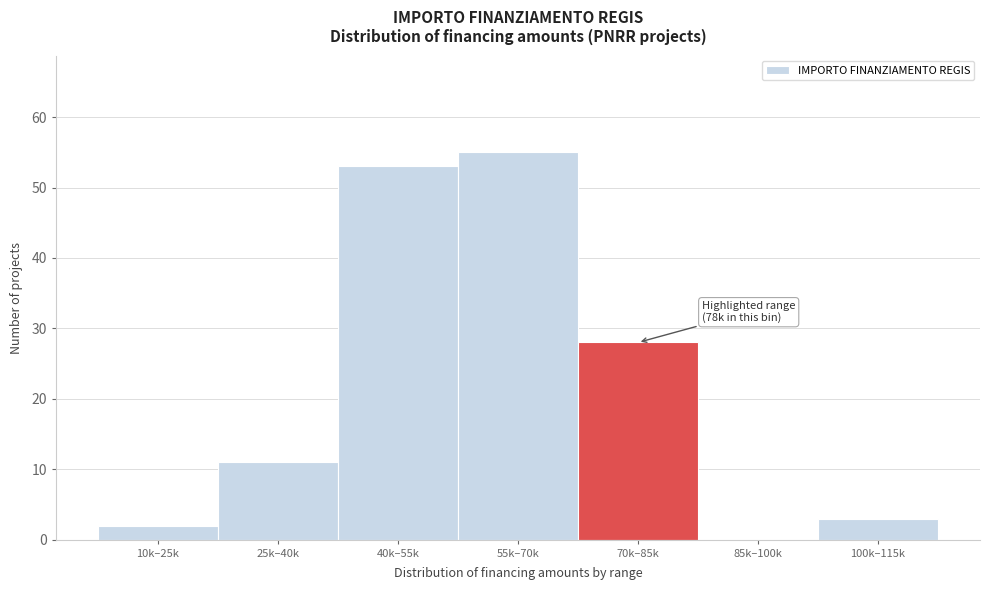

Reading right to left, transcribe all the data shown in this chart.

100k–115k=3	85k–100k=0	70k–85k=28	55k–70k=55	40k–55k=53	25k–40k=11	10k–25k=2